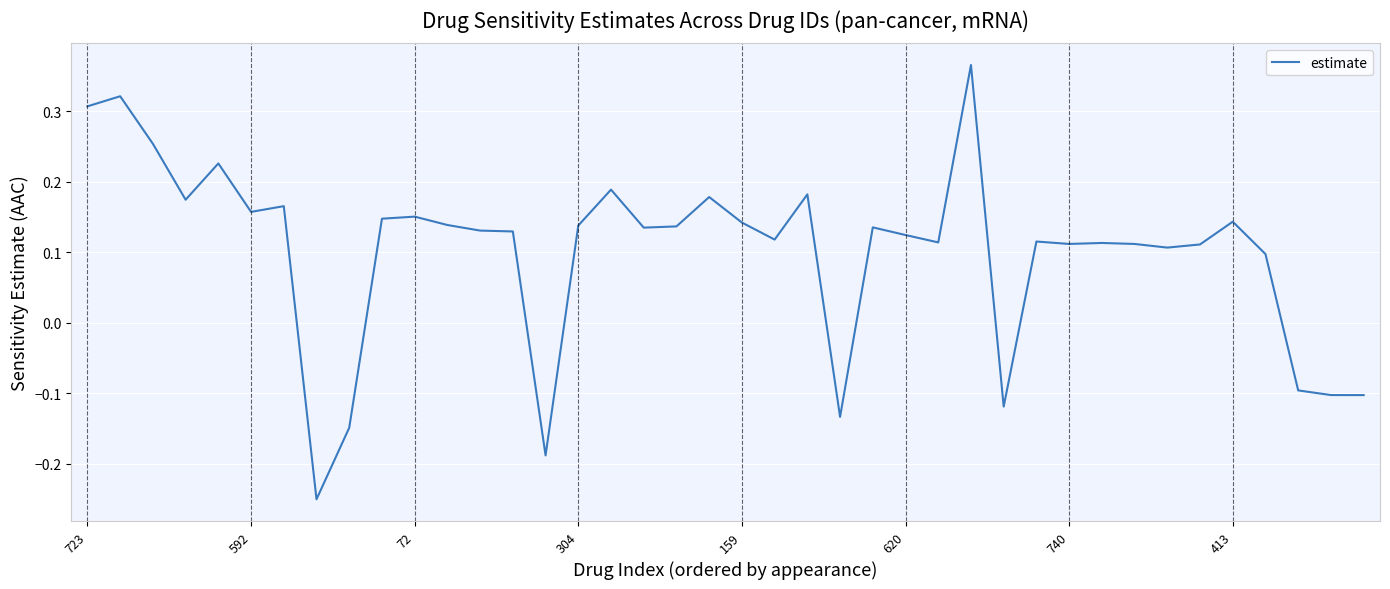

What is the difference between the maximum and minimum values?

0.6